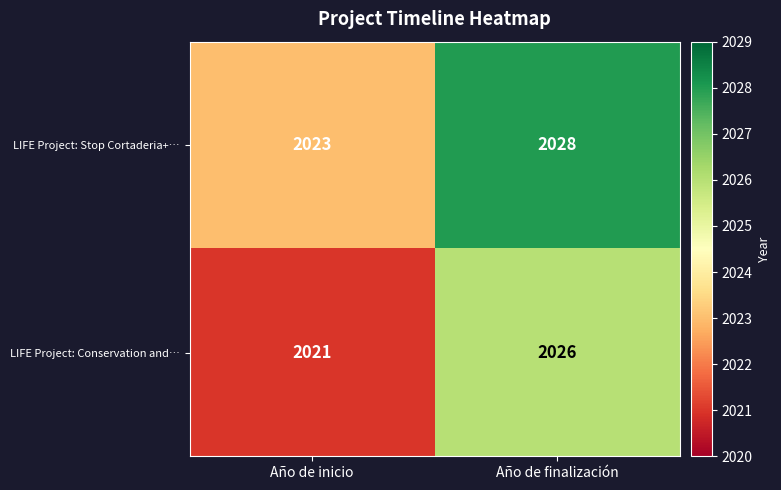

Which category has the lowest value across all series?

Año de inicio